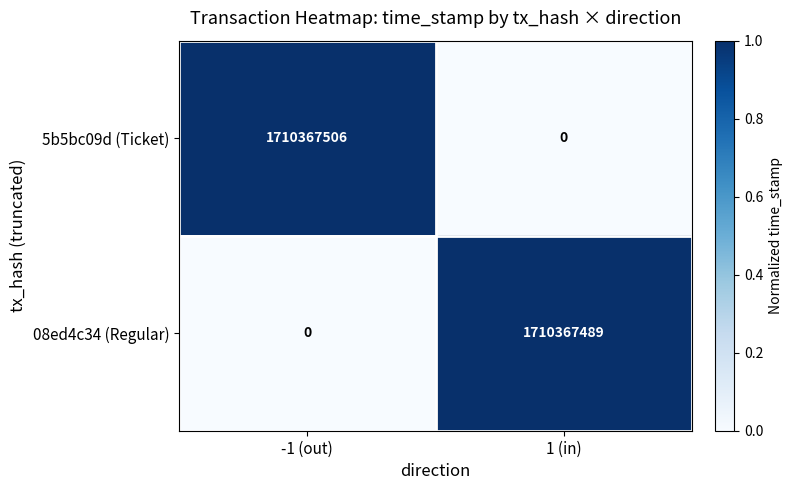

What is the difference between the maximum and minimum values in the 08ed4c34 (Regular) series?

1710367489